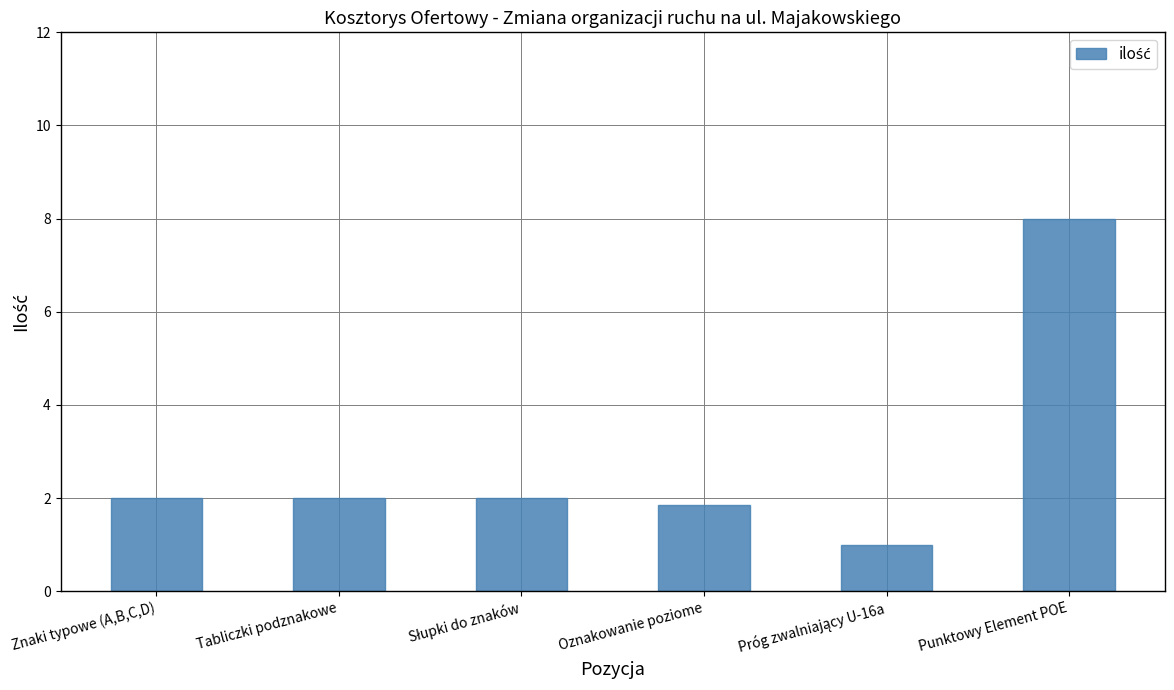

What is the approximate value at Znaki typowe (A,B,C,D)?

2.0